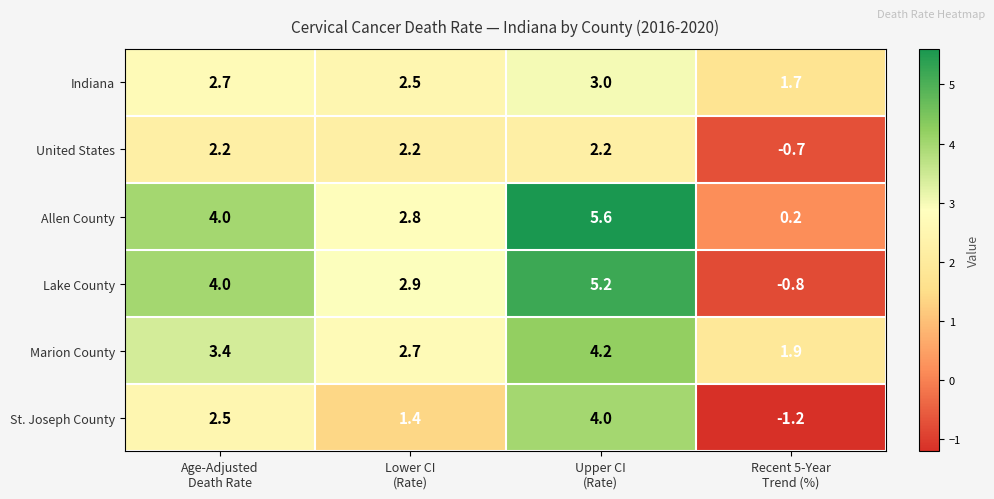

What is the sum of all Allen County values?

12.6